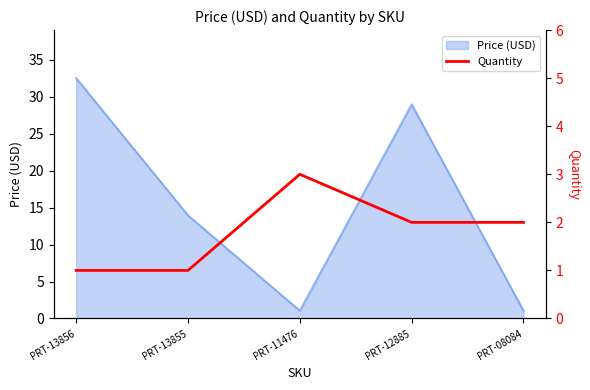

List the labels in order of value, largest first.

PRT-11476, PRT-12885, PRT-08084, PRT-13856, PRT-13855